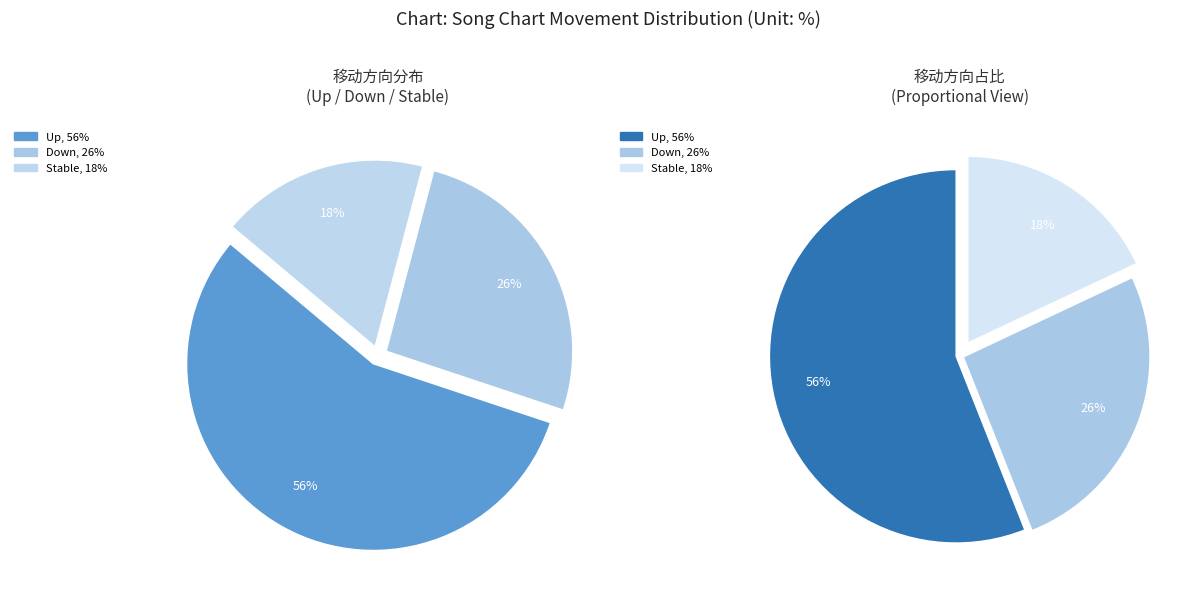

Combined, do down and up account for over 50%?

Yes